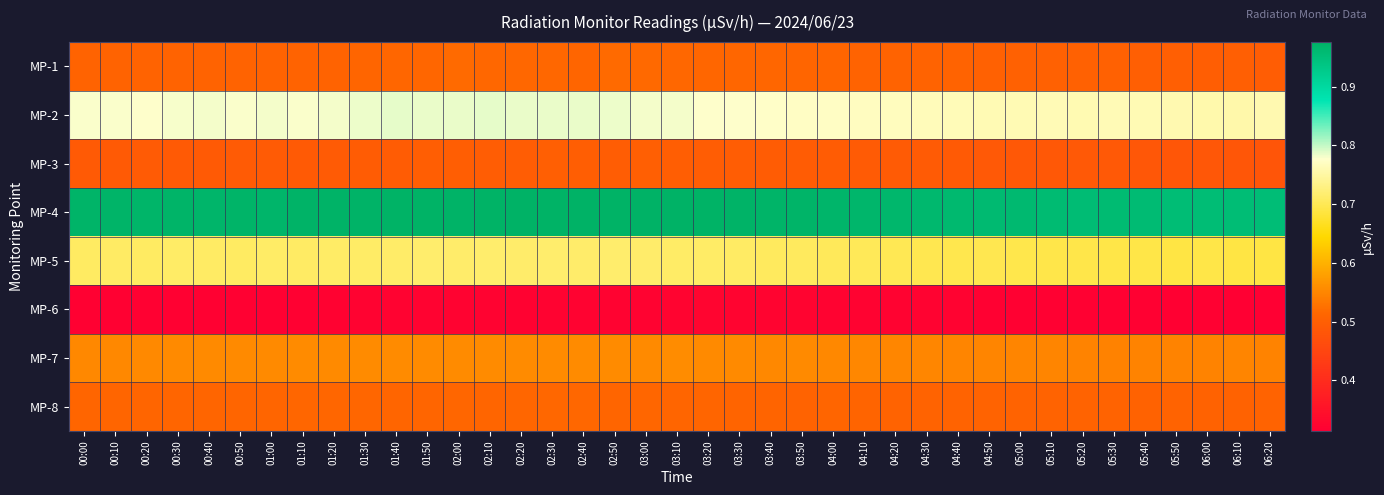

Reading left to right, transcribe all the data shown in this chart.

MP-1: 00:00=0.5	00:10=0.5	00:20=0.5	00:30=0.5	00:40=0.5	00:50=0.5	01:00=0.5	01:10=0.5	01:20=0.5	01:30=0.5	01:40=0.5	01:50=0.5	02:00=0.5	02:10=0.5	02:20=0.5	02:30=0.5	02:40=0.5	02:50=0.5	03:00=0.5	03:10=0.5	03:20=0.5	03:30=0.5	03:40=0.5	03:50=0.5	04:00=0.5	04:10=0.5	04:20=0.5	04:30=0.5	04:40=0.5	04:50=0.5	05:00=0.5	05:10=0.5	05:20=0.5	05:30=0.5	05:40=0.5	05:50=0.5	06:00=0.5	06:10=0.5	06:20=0.5
MP-2: 00:00=0.8	00:10=0.8	00:20=0.8	00:30=0.8	00:40=0.8	00:50=0.8	01:00=0.8	01:10=0.8	01:20=0.8	01:30=0.8	01:40=0.8	01:50=0.8	02:00=0.8	02:10=0.8	02:20=0.8	02:30=0.8	02:40=0.8	02:50=0.8	03:00=0.8	03:10=0.8	03:20=0.8	03:30=0.8	03:40=0.8	03:50=0.8	04:00=0.8	04:10=0.8	04:20=0.8	04:30=0.8	04:40=0.8	04:50=0.8	05:00=0.8	05:10=0.8	05:20=0.8	05:30=0.8	05:40=0.8	05:50=0.8	06:00=0.8	06:10=0.8	06:20=0.8
MP-3: 00:00=0.5	00:10=0.5	00:20=0.5	00:30=0.5	00:40=0.5	00:50=0.5	01:00=0.5	01:10=0.5	01:20=0.5	01:30=0.5	01:40=0.5	01:50=0.5	02:00=0.5	02:10=0.5	02:20=0.5	02:30=0.5	02:40=0.5	02:50=0.5	03:00=0.5	03:10=0.5	03:20=0.5	03:30=0.5	03:40=0.5	03:50=0.5	04:00=0.5	04:10=0.5	04:20=0.5	04:30=0.5	04:40=0.5	04:50=0.5	05:00=0.5	05:10=0.5	05:20=0.5	05:30=0.5	05:40=0.5	05:50=0.5	06:00=0.5	06:10=0.5	06:20=0.5
MP-4: 00:00=1.0	00:10=1.0	00:20=1.0	00:30=1.0	00:40=1.0	00:50=1.0	01:00=1.0	01:10=1.0	01:20=1.0	01:30=1.0	01:40=1.0	01:50=1.0	02:00=1.0	02:10=1.0	02:20=1.0	02:30=1.0	02:40=1.0	02:50=1.0	03:00=1.0	03:10=1.0	03:20=1.0	03:30=1.0	03:40=1.0	03:50=1.0	04:00=1.0	04:10=1.0	04:20=1.0	04:30=1.0	04:40=1.0	04:50=1.0	05:00=1.0	05:10=1.0	05:20=1.0	05:30=1.0	05:40=1.0	05:50=1.0	06:00=1.0	06:10=1.0	06:20=1.0
MP-5: 00:00=0.7	00:10=0.7	00:20=0.7	00:30=0.7	00:40=0.7	00:50=0.7	01:00=0.7	01:10=0.7	01:20=0.7	01:30=0.7	01:40=0.7	01:50=0.7	02:00=0.7	02:10=0.7	02:20=0.7	02:30=0.7	02:40=0.7	02:50=0.7	03:00=0.7	03:10=0.7	03:20=0.7	03:30=0.7	03:40=0.7	03:50=0.7	04:00=0.7	04:10=0.7	04:20=0.7	04:30=0.7	04:40=0.7	04:50=0.7	05:00=0.7	05:10=0.7	05:20=0.7	05:30=0.7	05:40=0.7	05:50=0.7	06:00=0.7	06:10=0.7	06:20=0.7
MP-6: 00:00=0.3	00:10=0.3	00:20=0.3	00:30=0.3	00:40=0.3	00:50=0.3	01:00=0.3	01:10=0.3	01:20=0.3	01:30=0.3	01:40=0.3	01:50=0.3	02:00=0.3	02:10=0.3	02:20=0.3	02:30=0.3	02:40=0.3	02:50=0.3	03:00=0.3	03:10=0.3	03:20=0.3	03:30=0.3	03:40=0.3	03:50=0.3	04:00=0.3	04:10=0.3	04:20=0.3	04:30=0.3	04:40=0.3	04:50=0.3	05:00=0.3	05:10=0.3	05:20=0.3	05:30=0.3	05:40=0.3	05:50=0.3	06:00=0.3	06:10=0.3	06:20=0.3
MP-7: 00:00=0.6	00:10=0.6	00:20=0.6	00:30=0.6	00:40=0.6	00:50=0.6	01:00=0.6	01:10=0.6	01:20=0.6	01:30=0.6	01:40=0.6	01:50=0.6	02:00=0.6	02:10=0.6	02:20=0.6	02:30=0.6	02:40=0.6	02:50=0.6	03:00=0.6	03:10=0.6	03:20=0.6	03:30=0.6	03:40=0.6	03:50=0.6	04:00=0.6	04:10=0.6	04:20=0.6	04:30=0.6	04:40=0.5	04:50=0.5	05:00=0.5	05:10=0.5	05:20=0.5	05:30=0.5	05:40=0.5	05:50=0.5	06:00=0.5	06:10=0.5	06:20=0.5
MP-8: 00:00=0.5	00:10=0.5	00:20=0.5	00:30=0.5	00:40=0.5	00:50=0.5	01:00=0.5	01:10=0.5	01:20=0.5	01:30=0.5	01:40=0.5	01:50=0.5	02:00=0.5	02:10=0.5	02:20=0.5	02:30=0.5	02:40=0.5	02:50=0.5	03:00=0.5	03:10=0.5	03:20=0.5	03:30=0.5	03:40=0.5	03:50=0.5	04:00=0.5	04:10=0.5	04:20=0.5	04:30=0.5	04:40=0.5	04:50=0.5	05:00=0.5	05:10=0.5	05:20=0.5	05:30=0.5	05:40=0.5	05:50=0.5	06:00=0.5	06:10=0.5	06:20=0.5